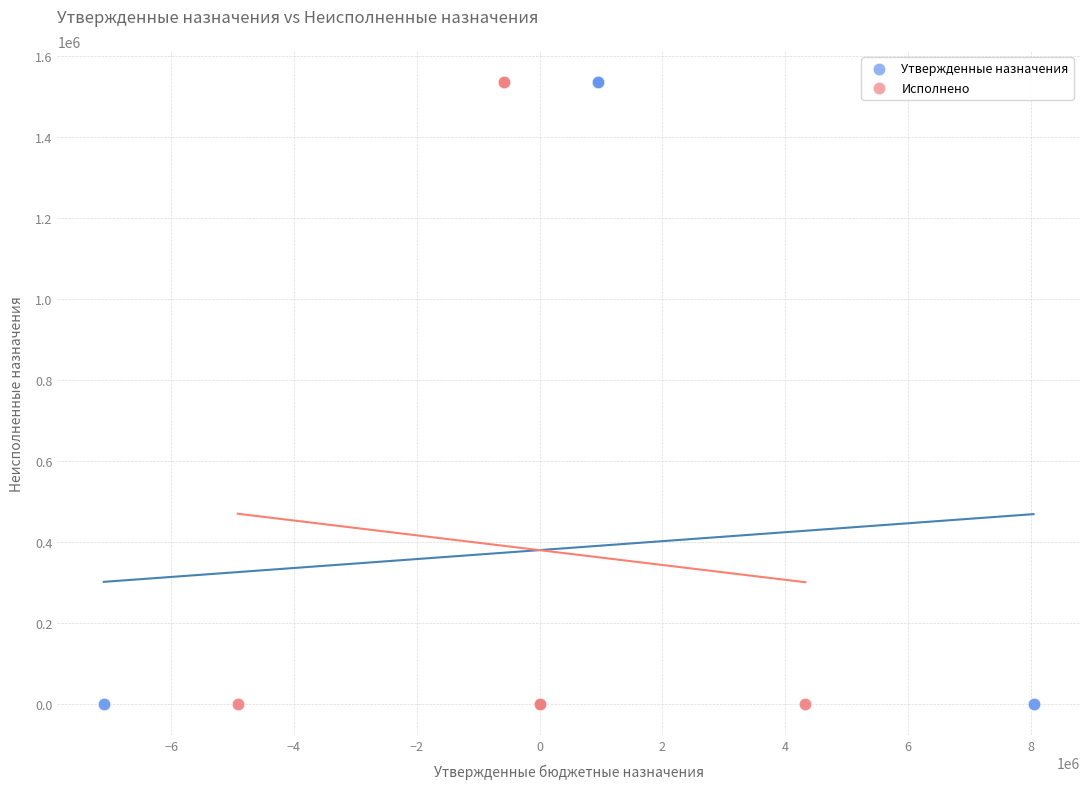

What are all the series names shown in the legend?

Утвержденные назначения, Исполнено